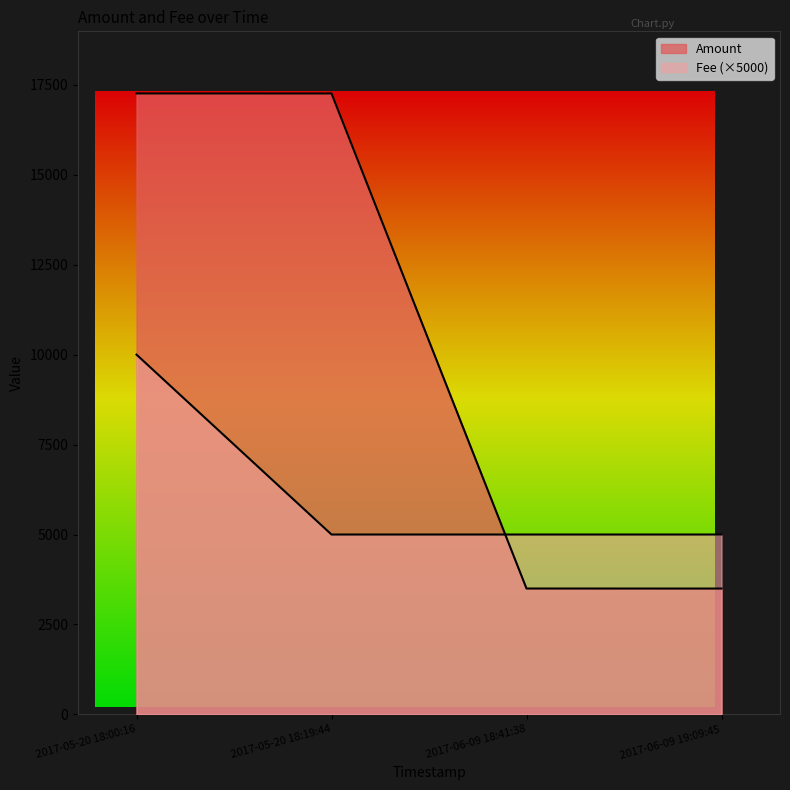

What is the smallest value displayed?

3498.0